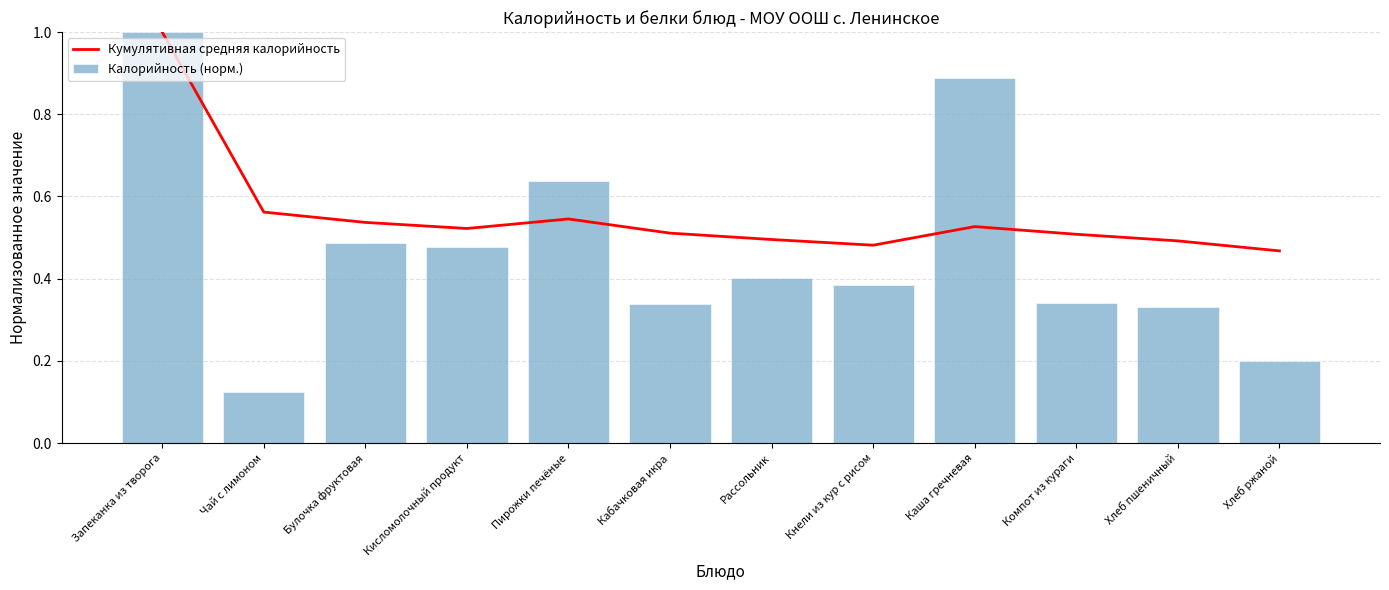

Is it true that Кумулятивная средняя калорийность equals 0.7 at Кабачковая икра?

False